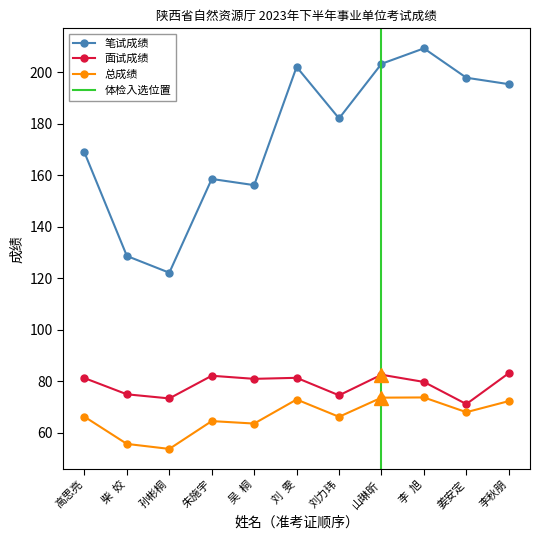

True or false: 总成绩 has a value of 55.7 at 柴  姣.

True